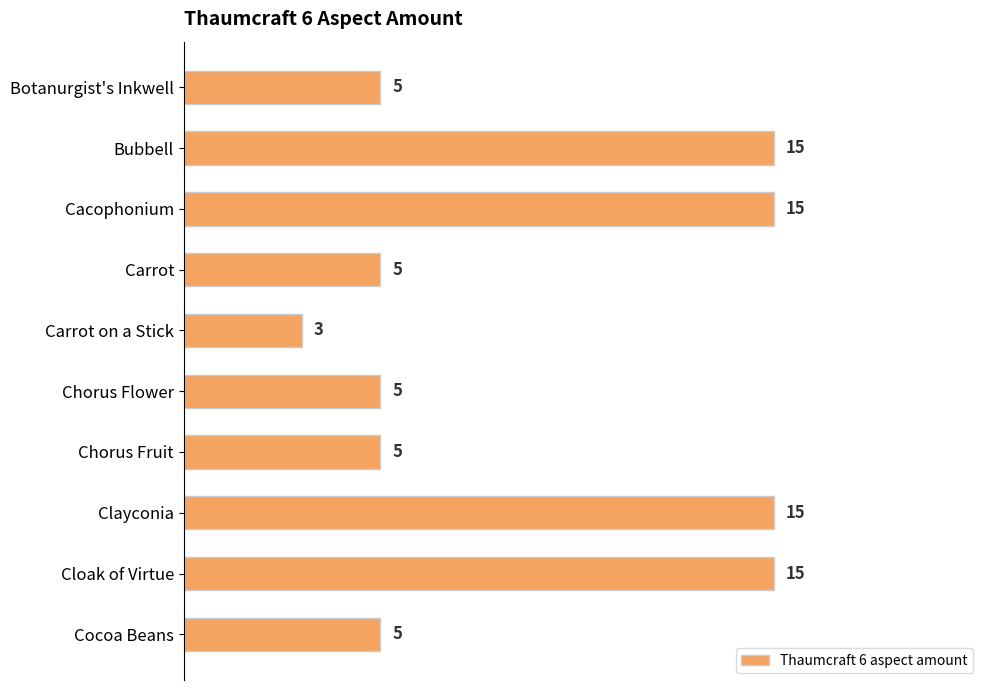

Reading bottom to top, transcribe all the data shown in this chart.

5	15	15	5	5	3	5	15	15	5